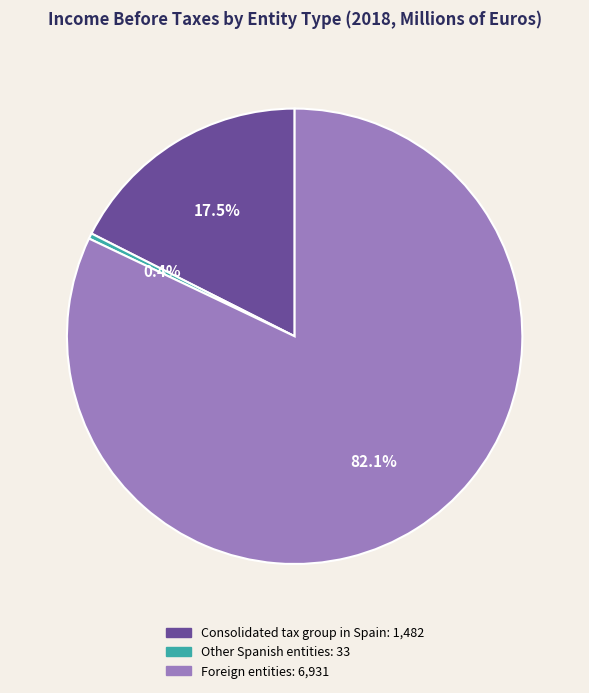

Which has a higher value, Consolidated tax group in Spain or Other Spanish entities?

Consolidated tax group in Spain